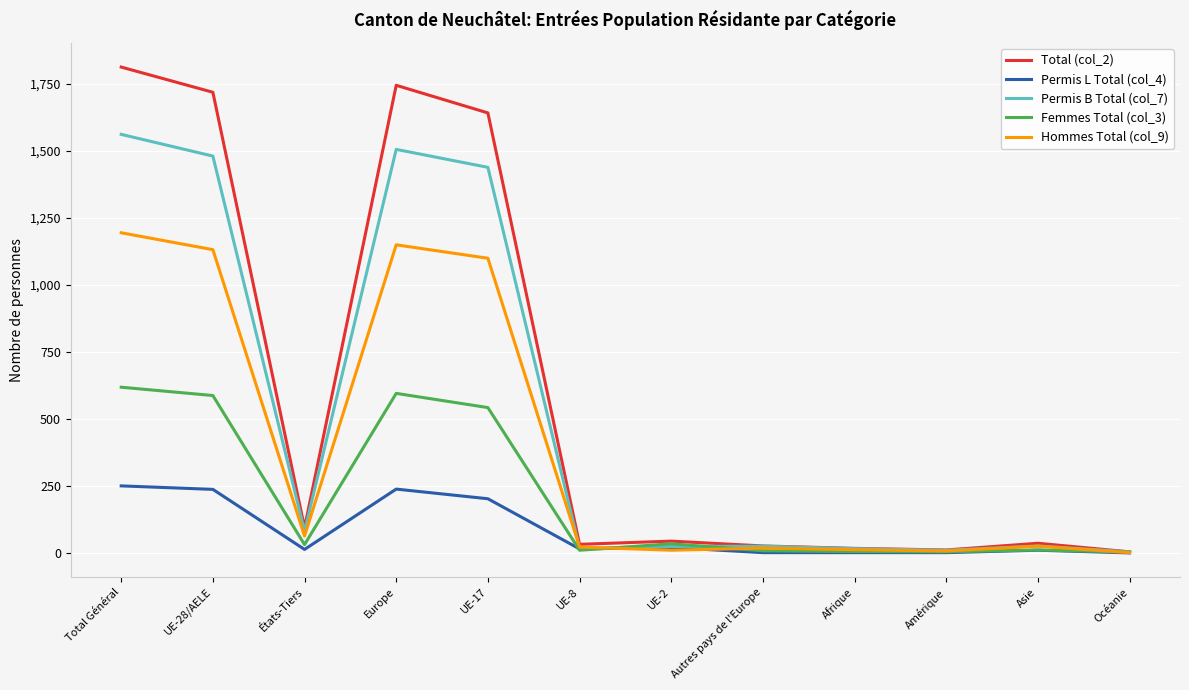

List the series in order of their peak value, lowest first.

Permis L Total (col_4), Femmes Total (col_3), Hommes Total (col_9), Permis B Total (col_7), Total (col_2)